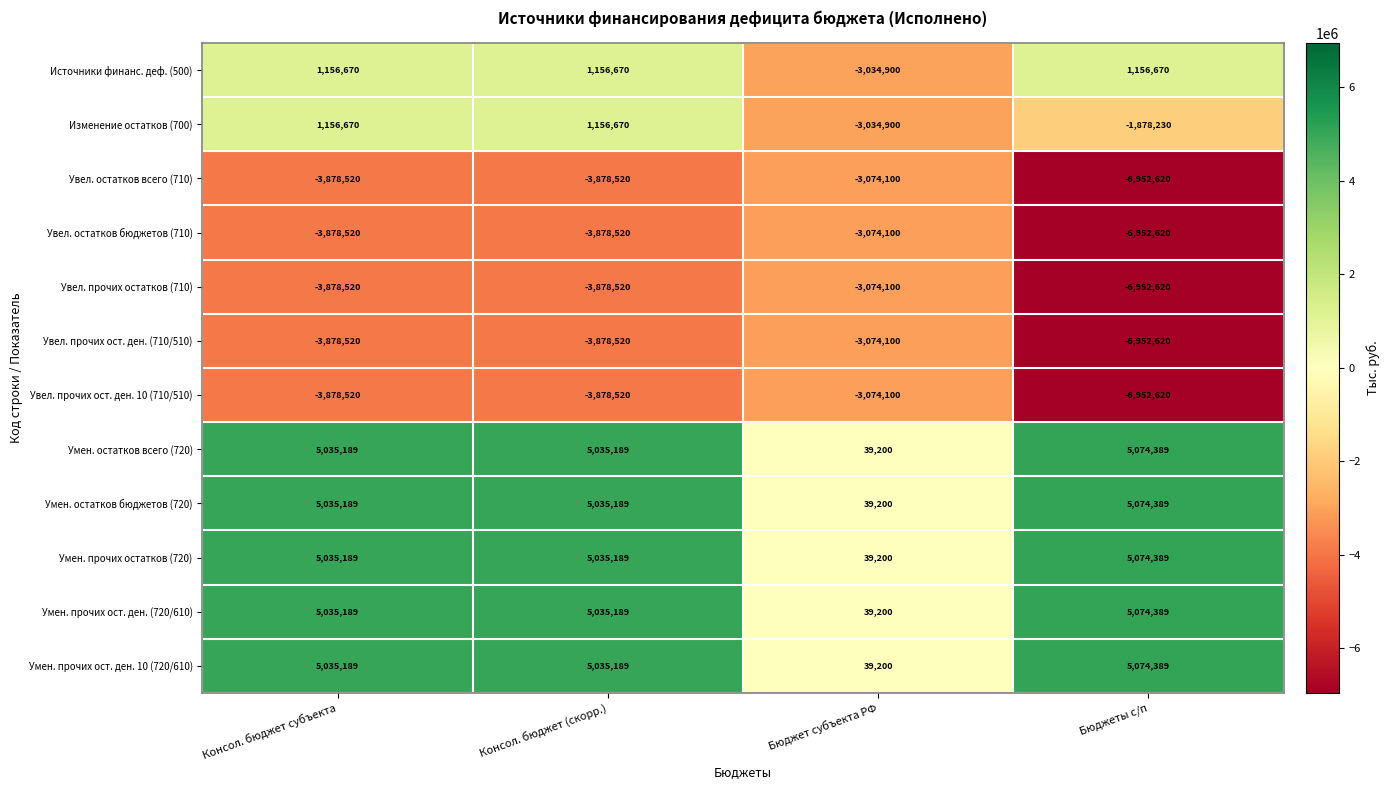

Is it true that Увел. остатков бюджетов (710) equals -3878520 at Консол. бюджет субъекта?

True